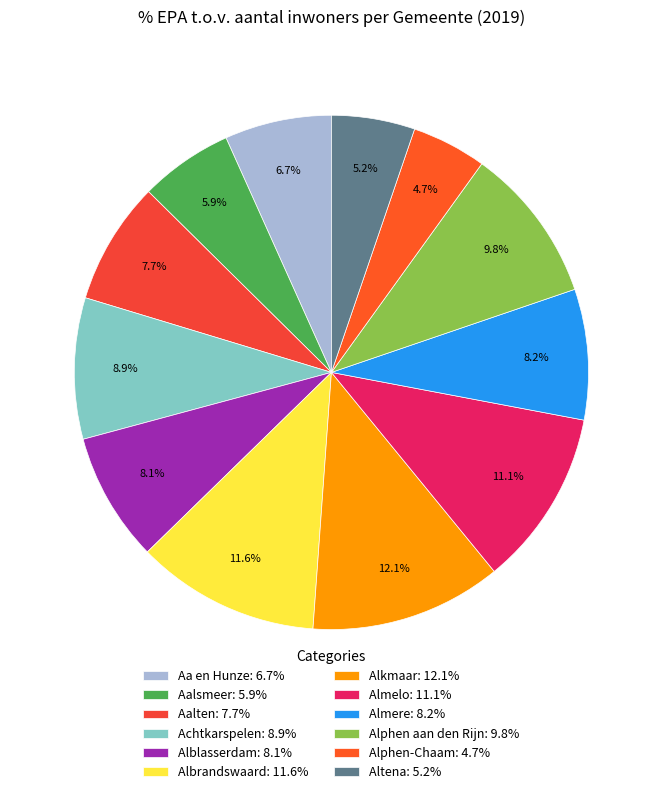

Is there any slice that represents more than half of the pie?

No